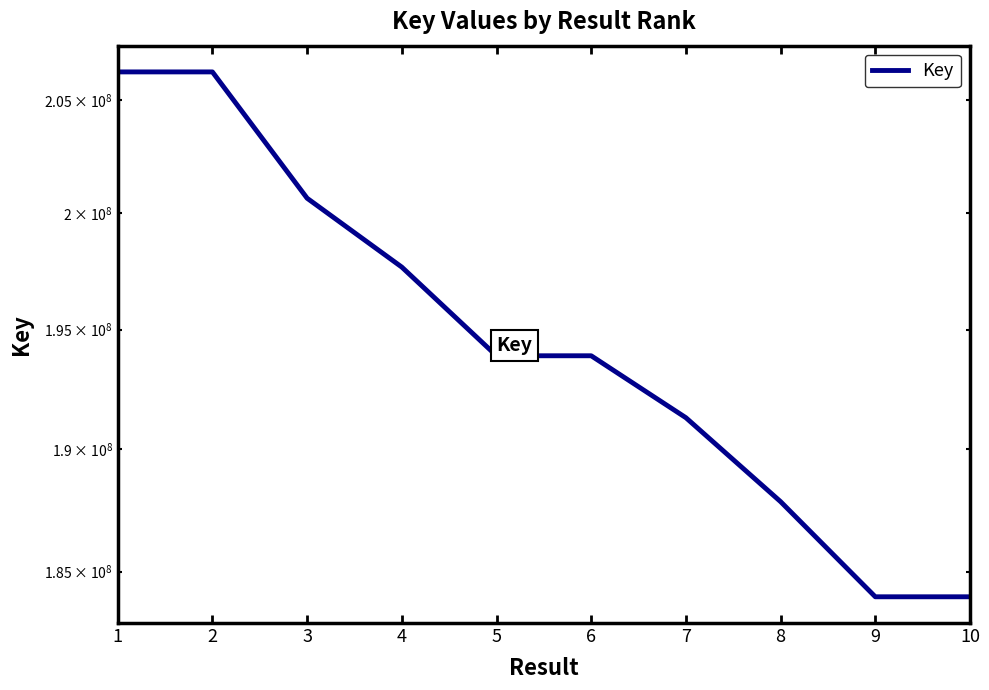

What is the difference between the values at 4 and 7?

6372693